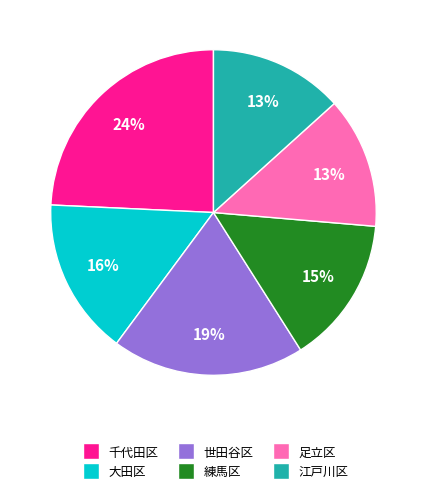

Is there any slice that represents more than half of the pie?

No